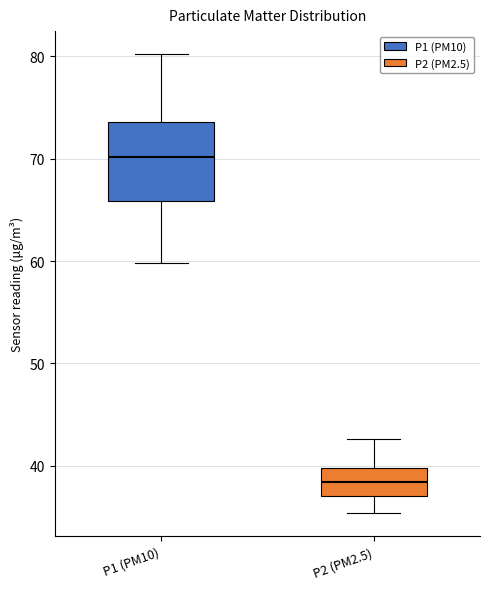

Where does the upper whisker of the box for P1 (PM10) end on the y-axis? The values are not printed on the chart, so give them approximately, as read against the axis.

80